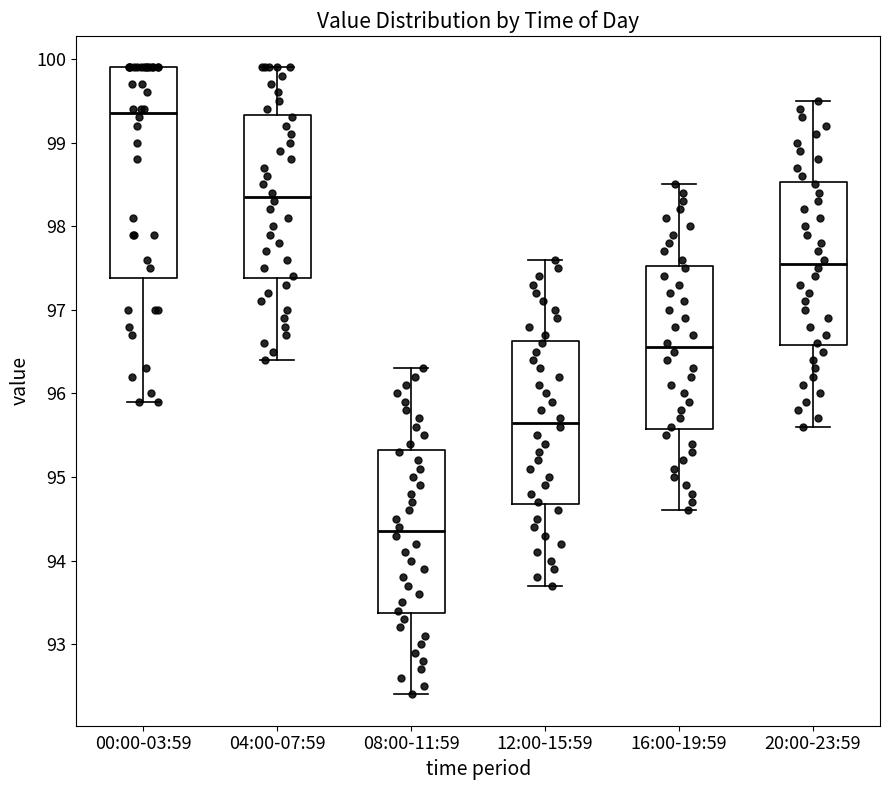

Which box has the lowest median line?

08:00-11:59